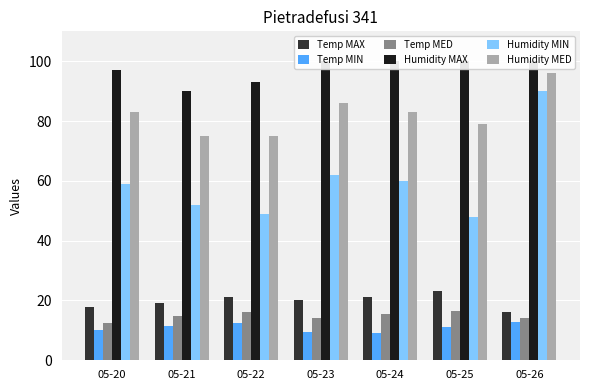

Are the bars grouped side by side (vs. stacked)?

Yes